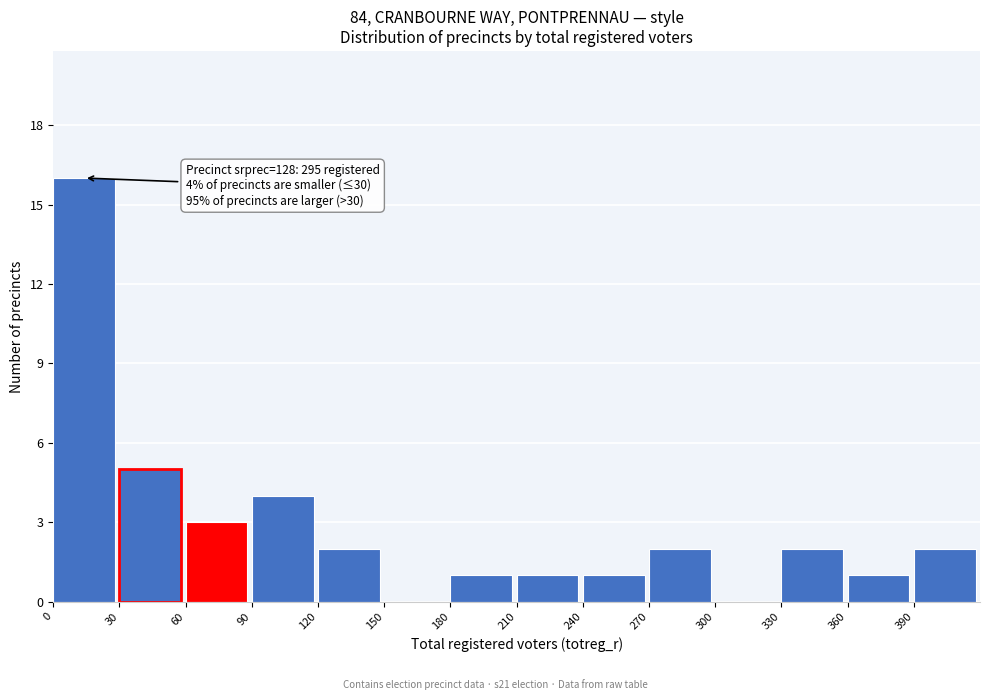

Which range on the x-axis has the tallest bar?

0 to 30